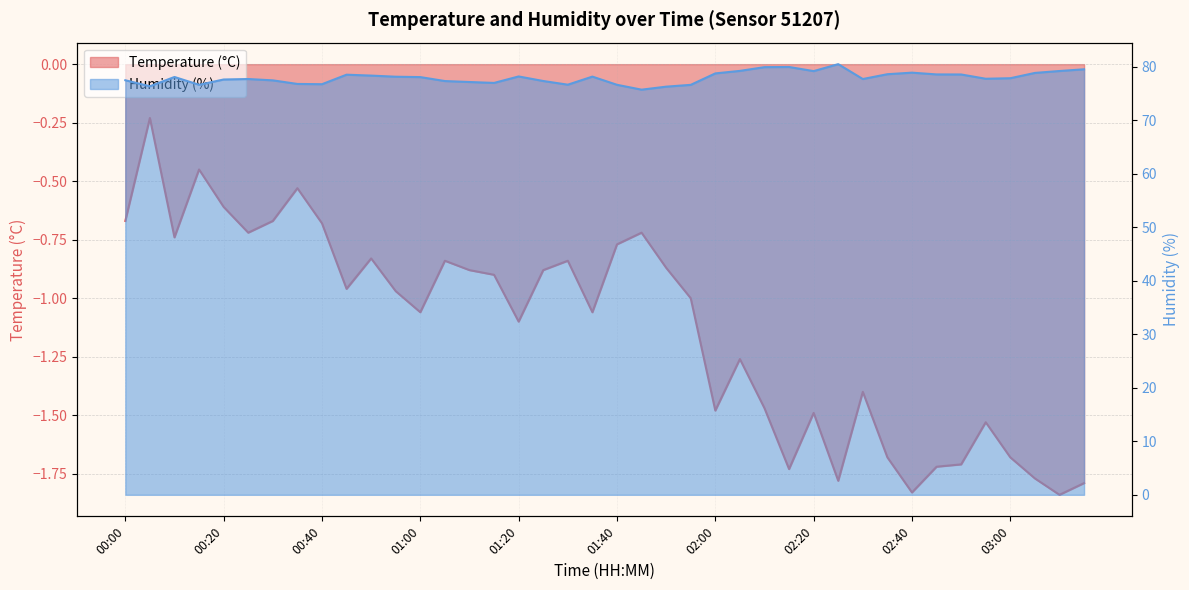

How many series are shown in this chart?

2